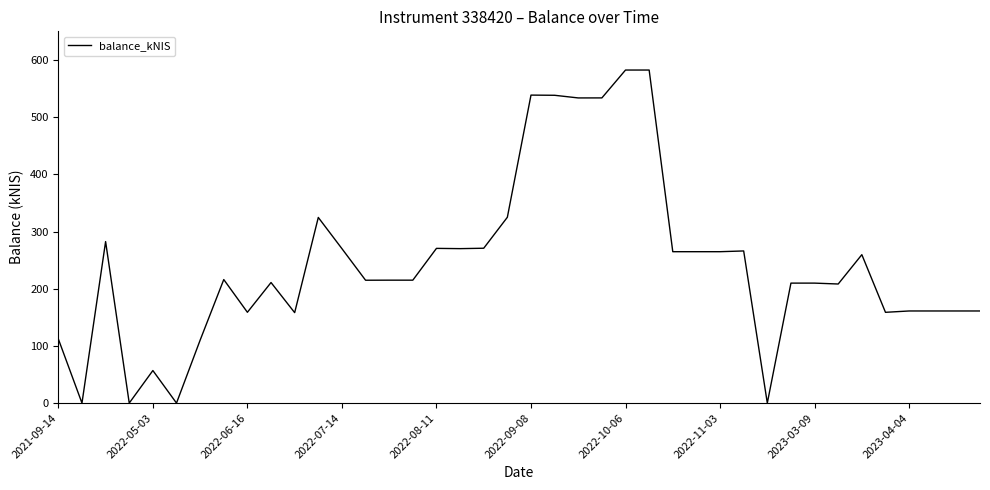

What is the maximum value shown in the chart?

582.3